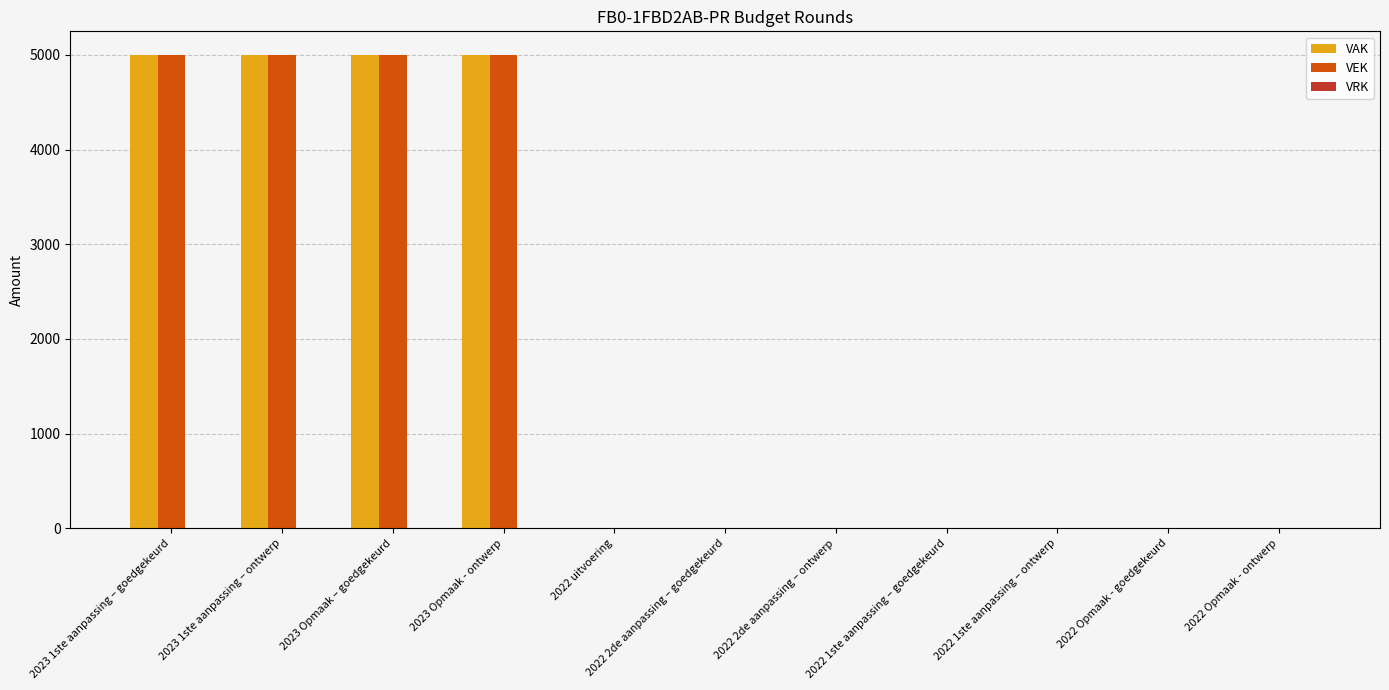

Does the chart contain stacked bars?

No